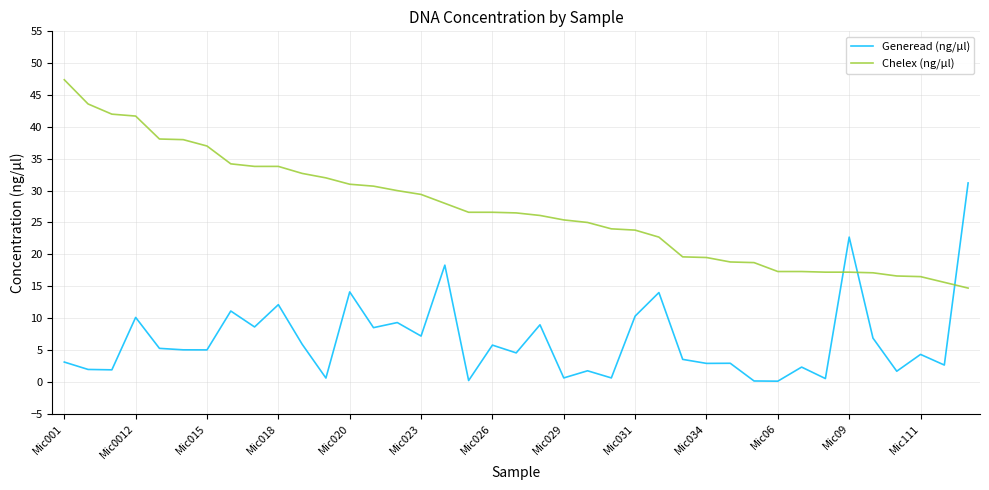

True or false: Generead (ng/µl) has more than 0 points higher than both neighbors.

True